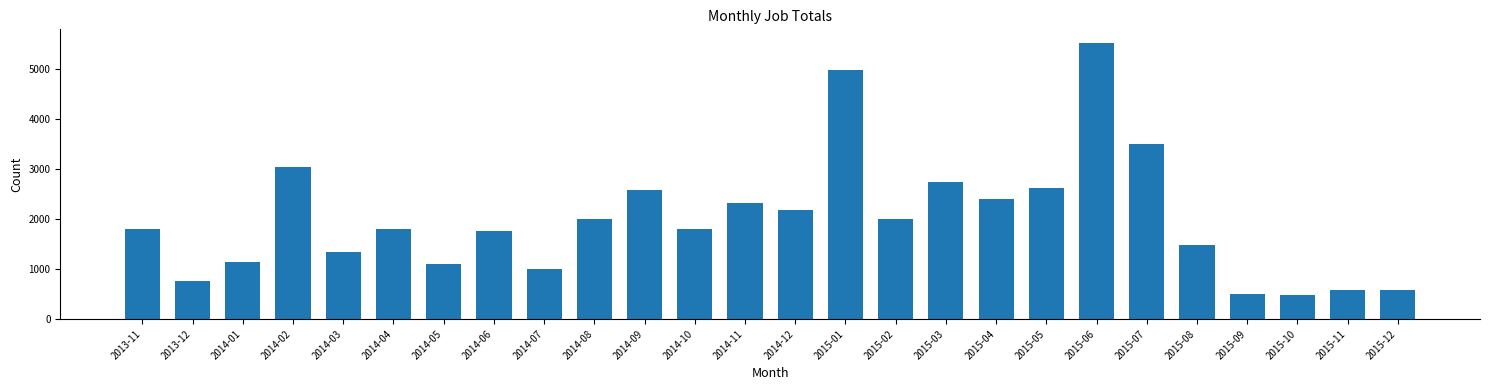

Which category has the highest value across all series?

2015-06